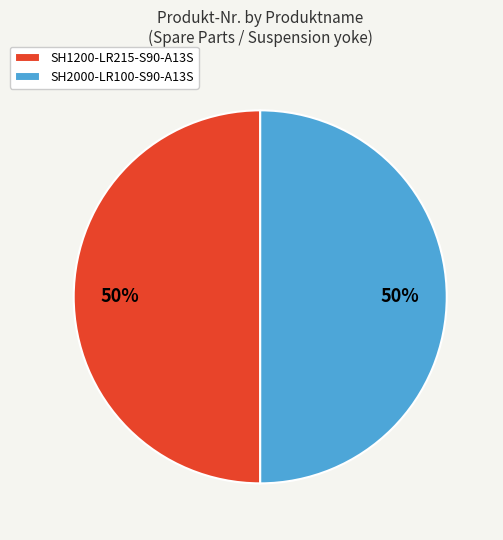

True or false: SH2000-LR100-S90-A13S accounts for 50% of the total.

True